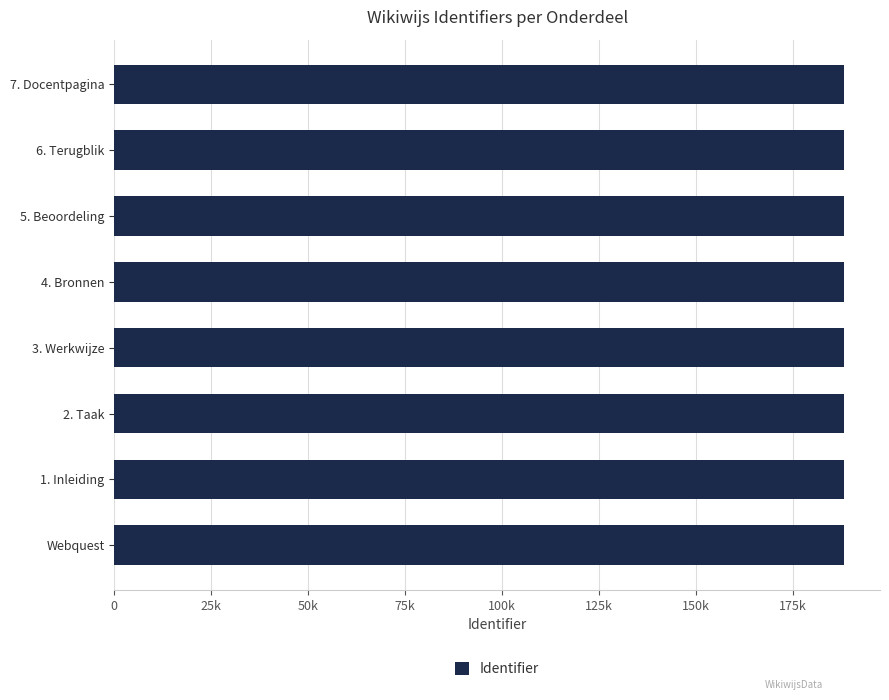

Are the bars horizontal?

Yes